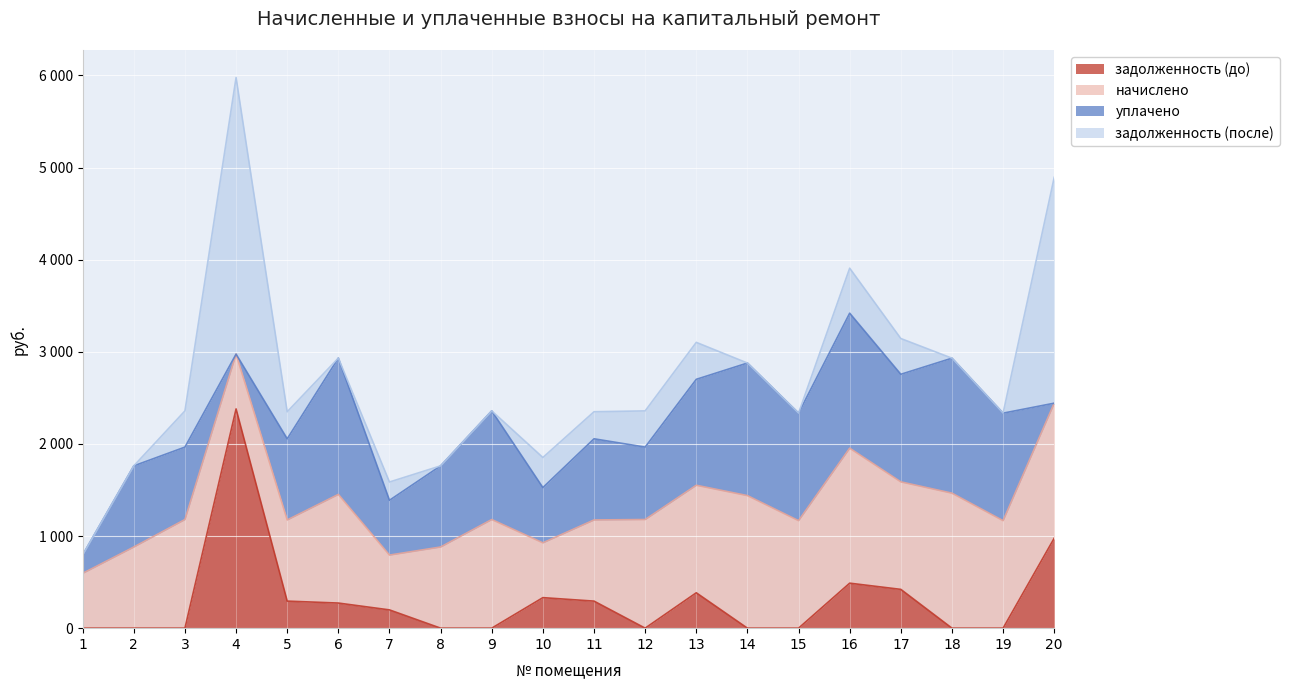

The value of задолженность (до) at 16 is 488.5. True or false?

True